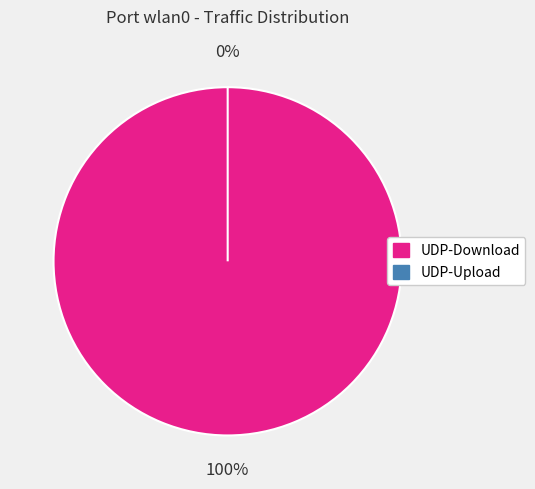

True or false: UDP-Upload accounts for 0% of the total.

True